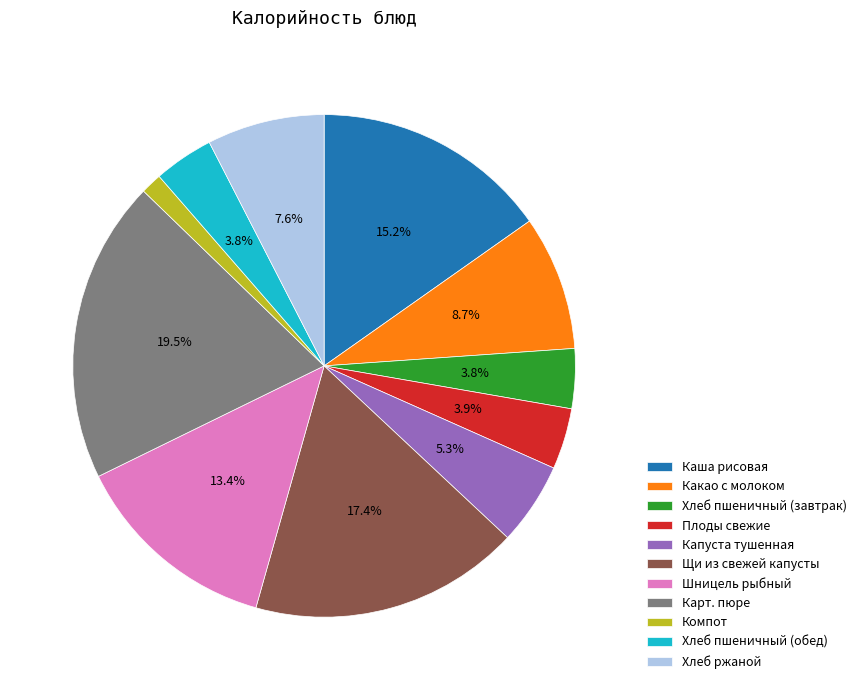

Is the sum of Карт. пюре and Каша рисовая greater than half?

No